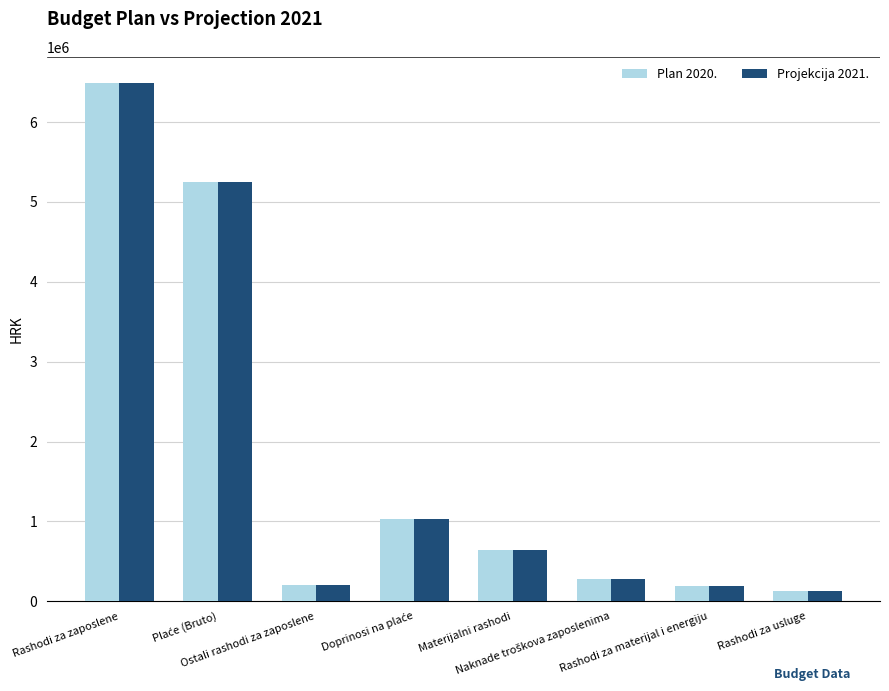

What are all the series names shown in the legend?

Plan 2020., Projekcija 2021.